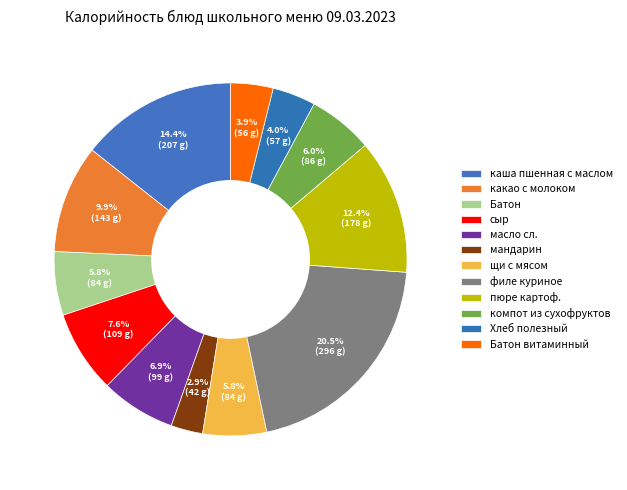

The Батон slice represents 6% of the pie. True or false?

True